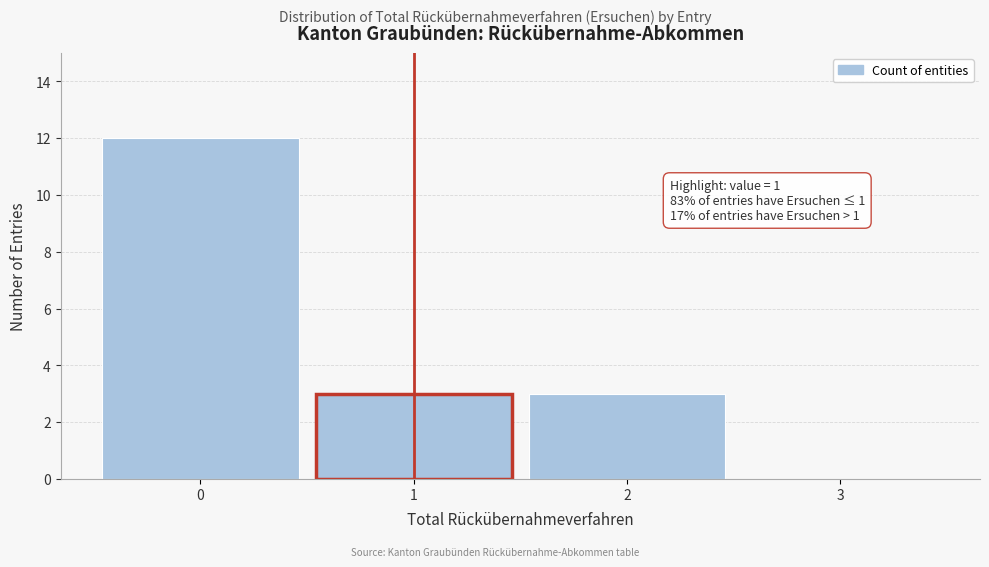

Over which range of the x-axis is the bar tallest?

-0.5 to 0.5